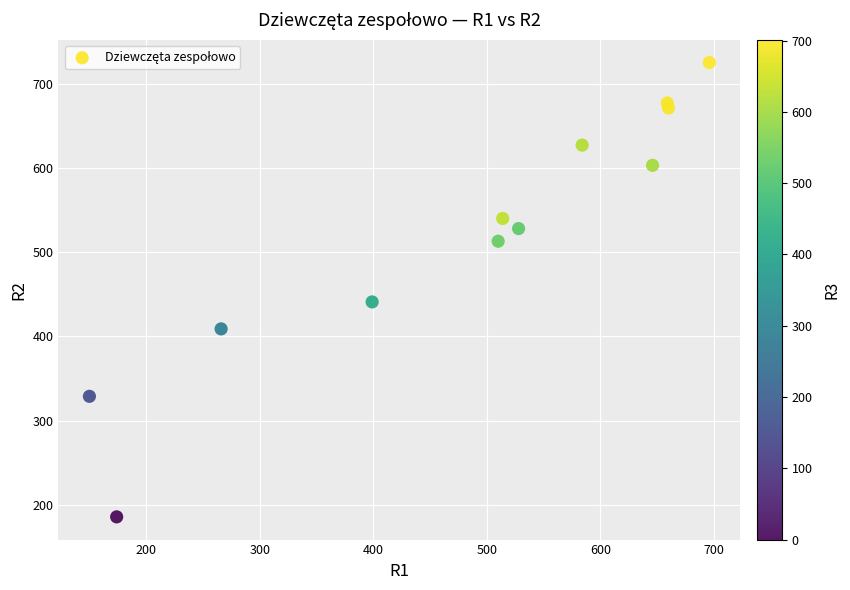

What Y value in the scatter plot is closest to 455?

441